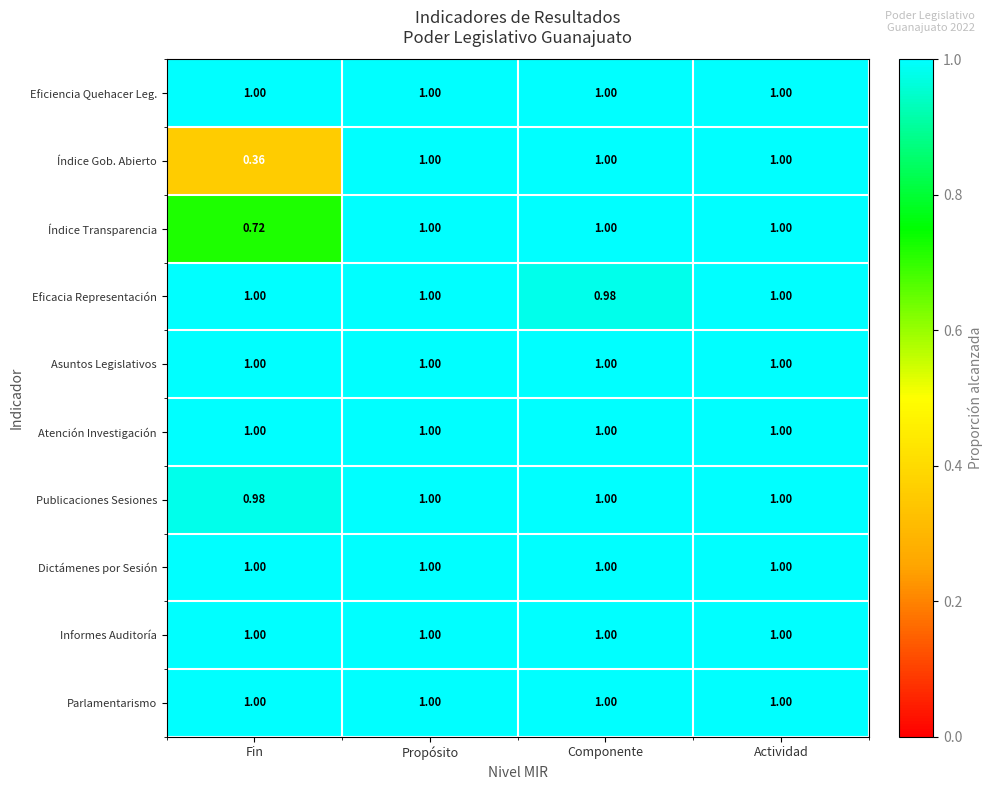

Which category has the lowest value in the Índice Transparencia series?

Fin